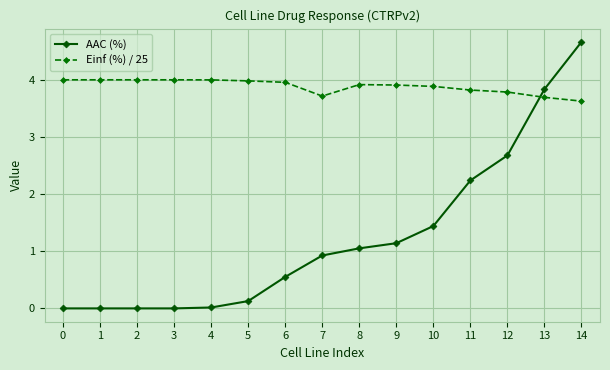

What are all the series names shown in the legend?

AAC (%), Einf (%) / 25